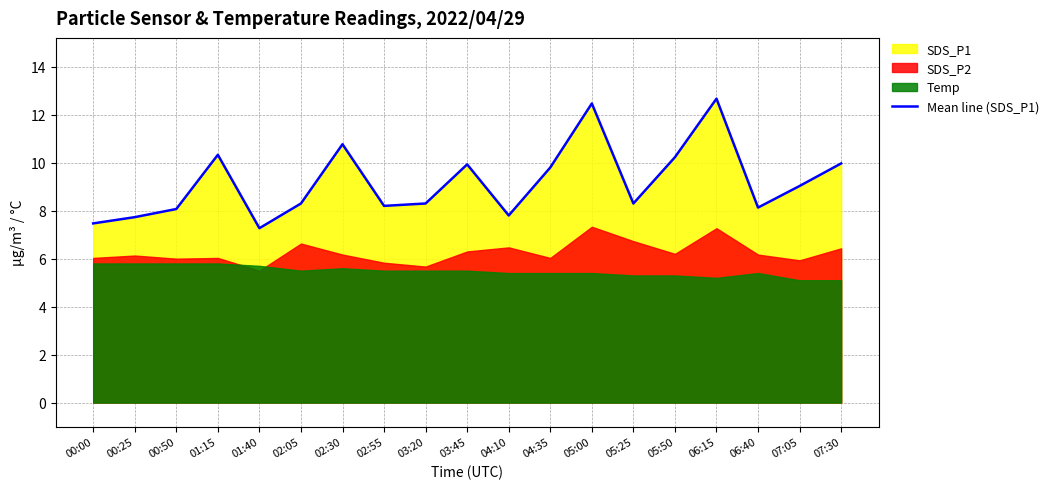

Is it true that the value at 02:55 is 5.2?

False